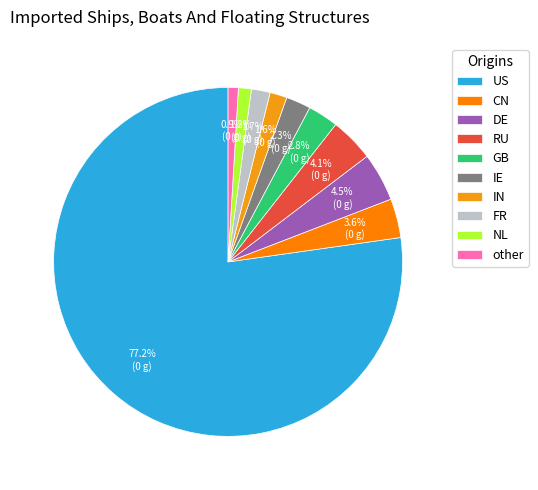

To the nearest percent, what percentage of the pie is CN?

4%